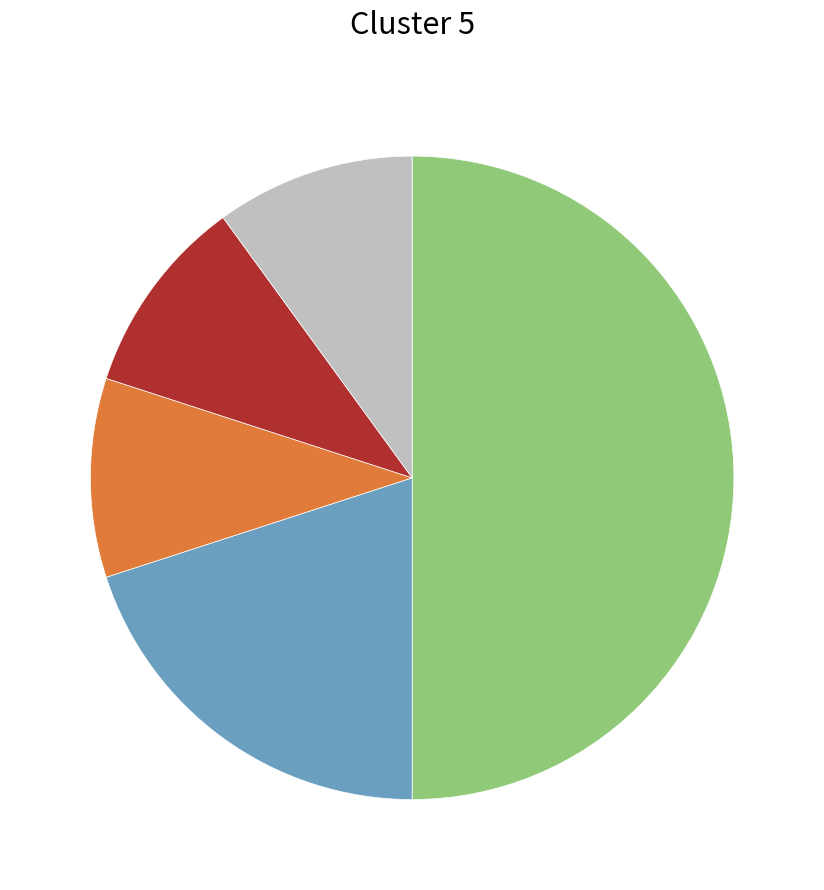

Rank the categories by value from highest to lowest.

documentation, java, Build System, cpp, protocol